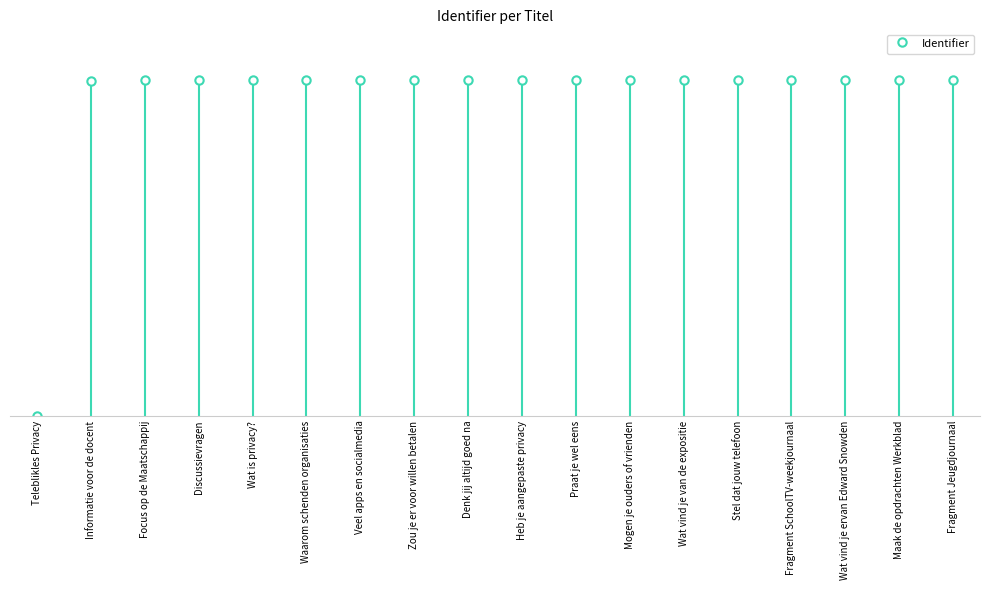

How many data points does each series have?

18